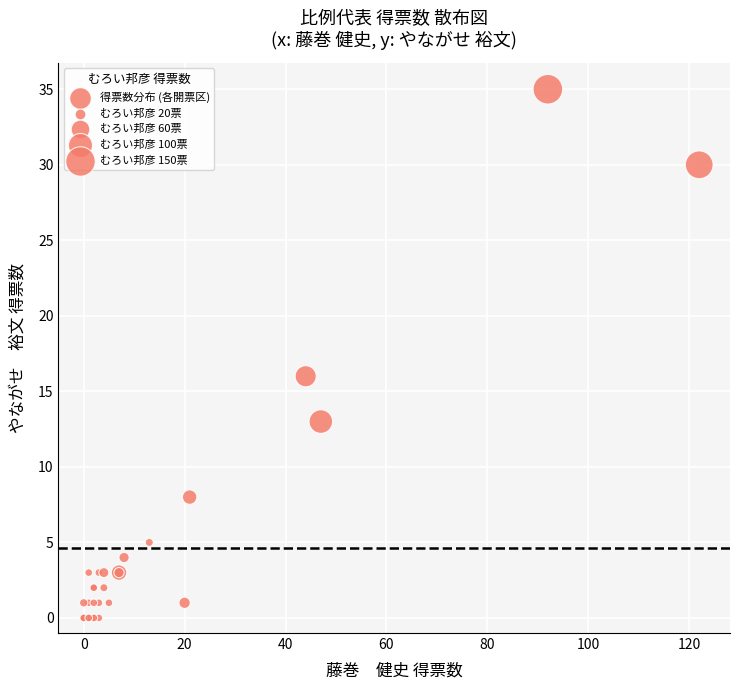

What Y value in the scatter plot is closest to 17?

16